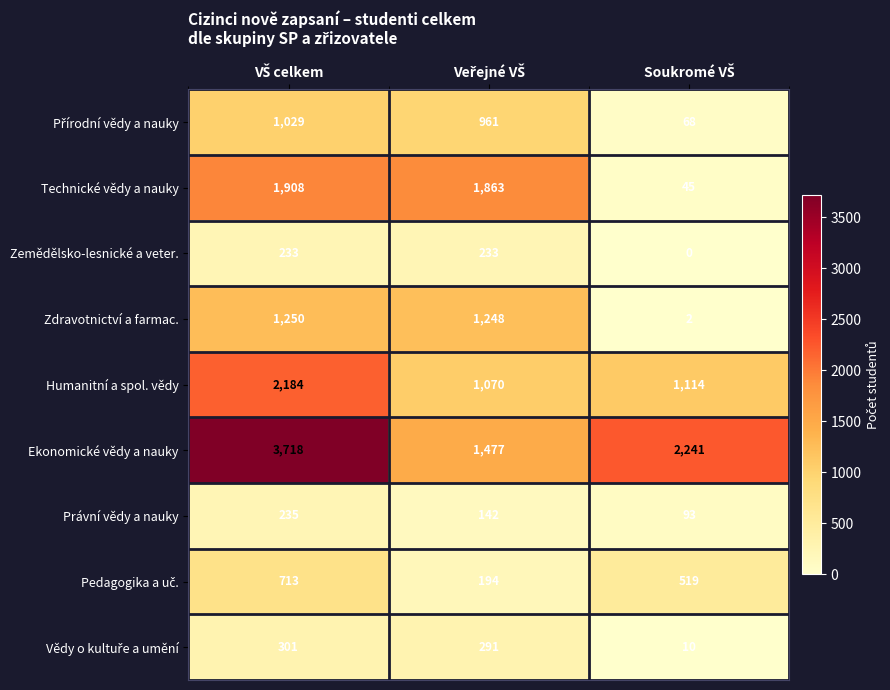

What is the highest value of the Humanitní a spol. vědy series?

2184